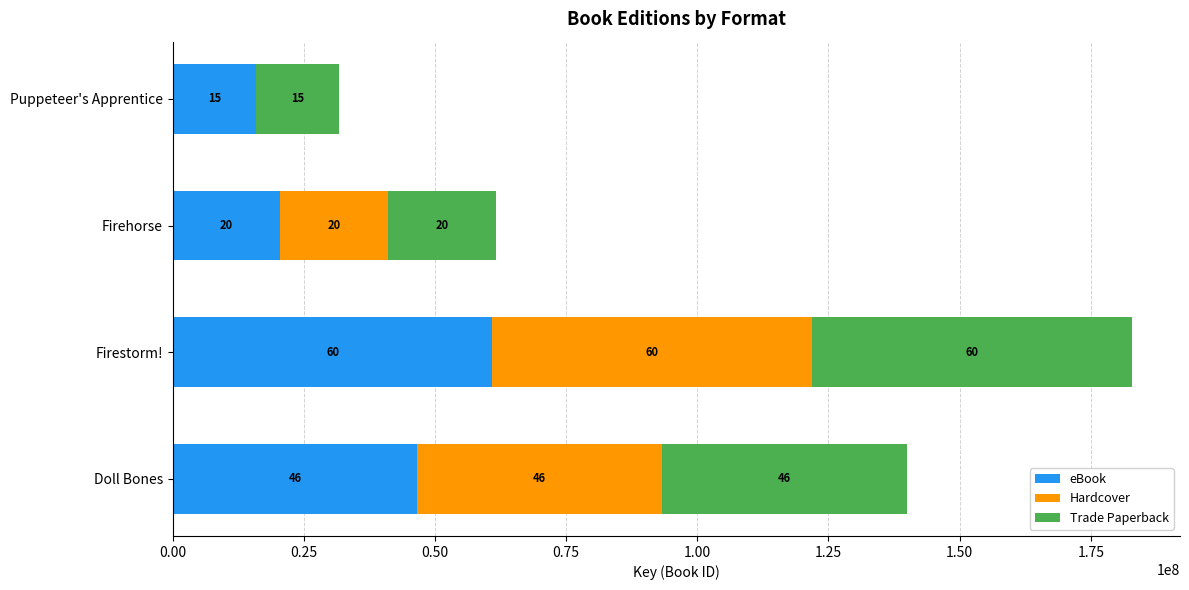

What are all the series names shown in the legend?

eBook, Hardcover, Trade Paperback